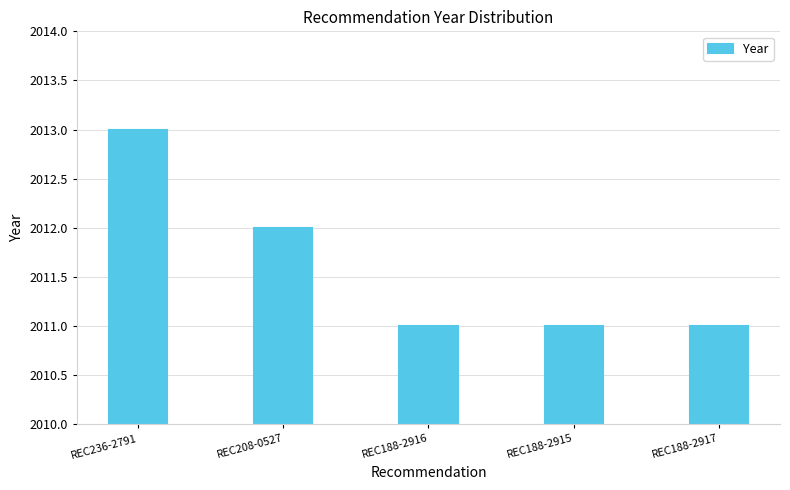

Count the number of categories in the chart.

5